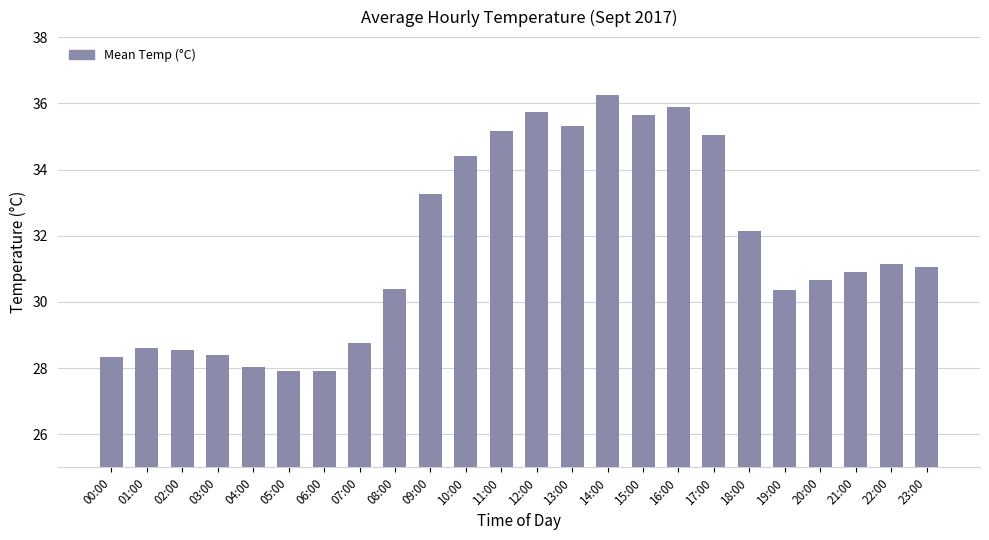

What is the change in value from 07:00 to 17:00?

+6.3